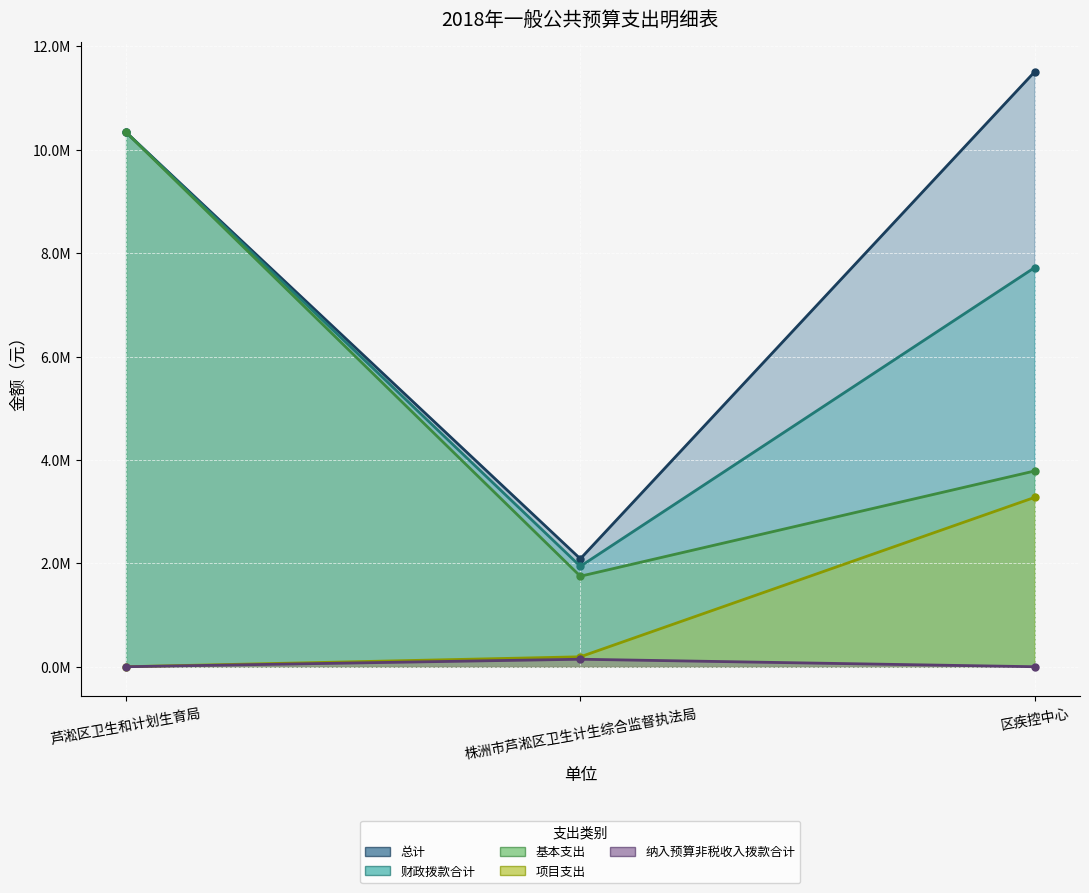

What is the highest value of the 财政拨款合计 series?

10337561.9